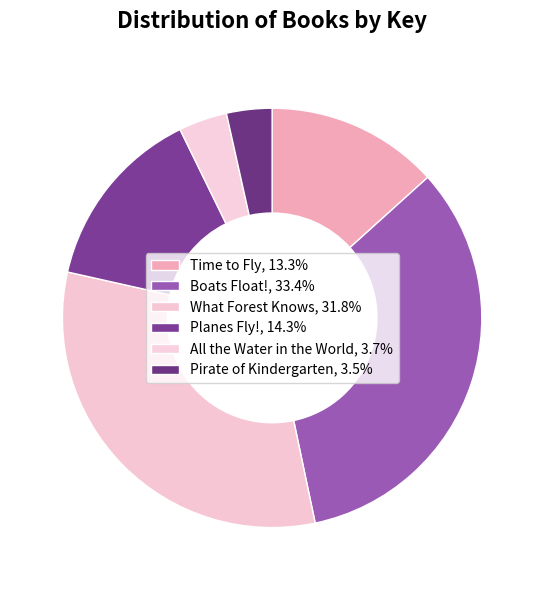

What percentage is the Pirate of Kindergarten slice, to the nearest percent?

3%